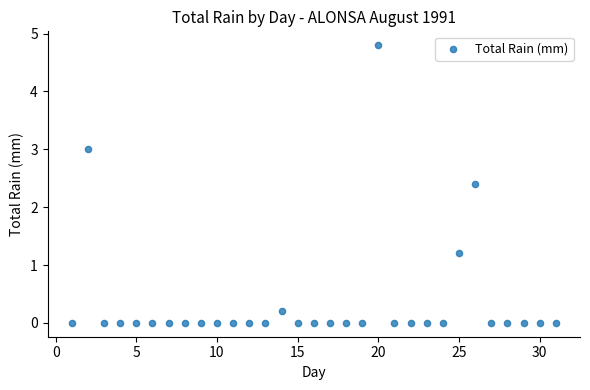

What Y value in the scatter plot is closest to 2?

2.4